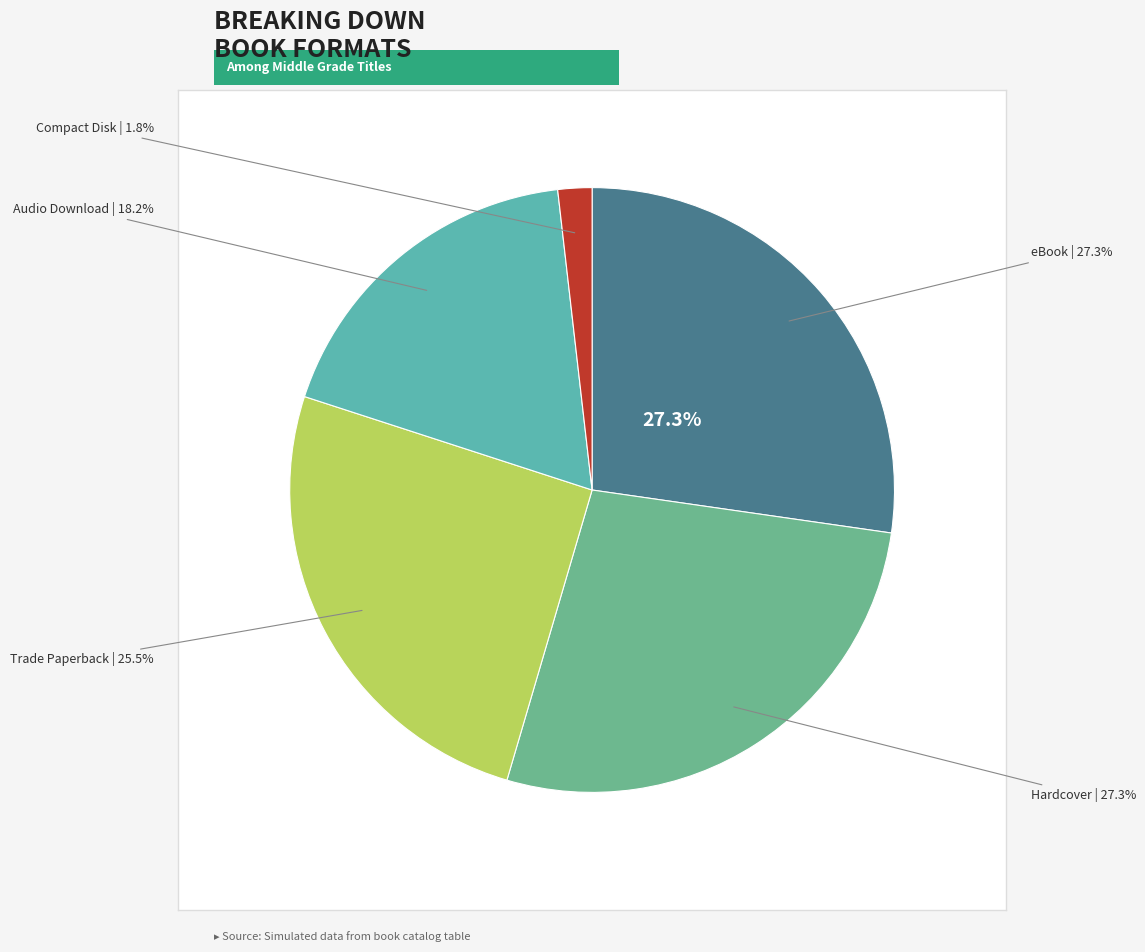

True or false: Compact Disk accounts for 2% of the total.

True